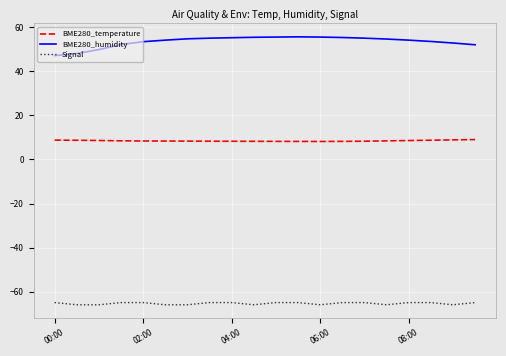

True or false: BME280_temperature and Signal cross at least once.

False